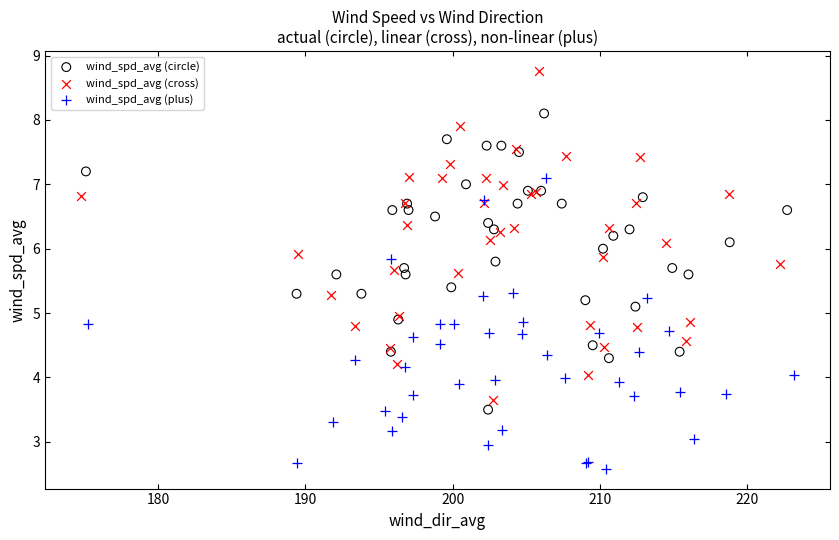

Which series has the largest Y range (max minus min)?

wind_spd_avg (cross)